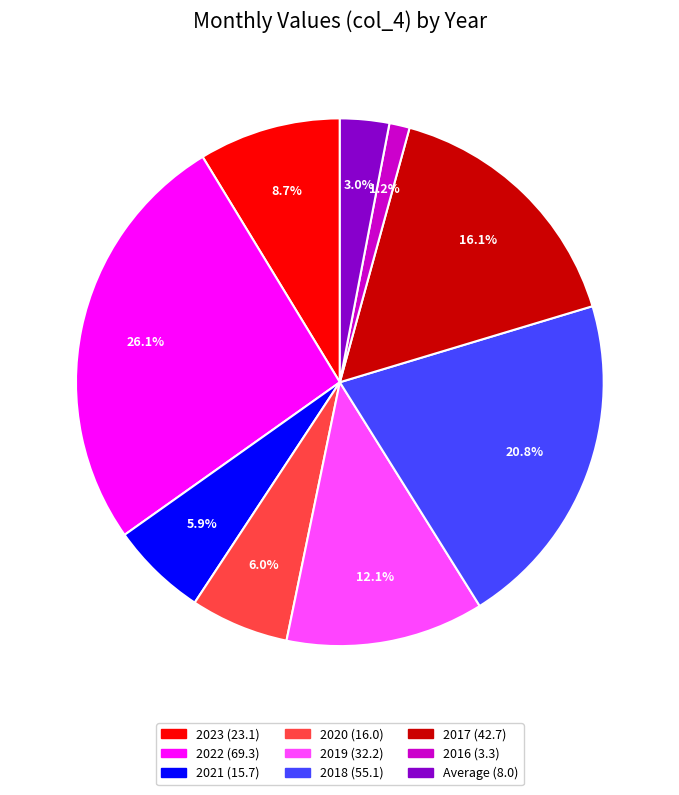

To the nearest percent, what is the difference between the 2020 and 2022 slice percentages?

20%